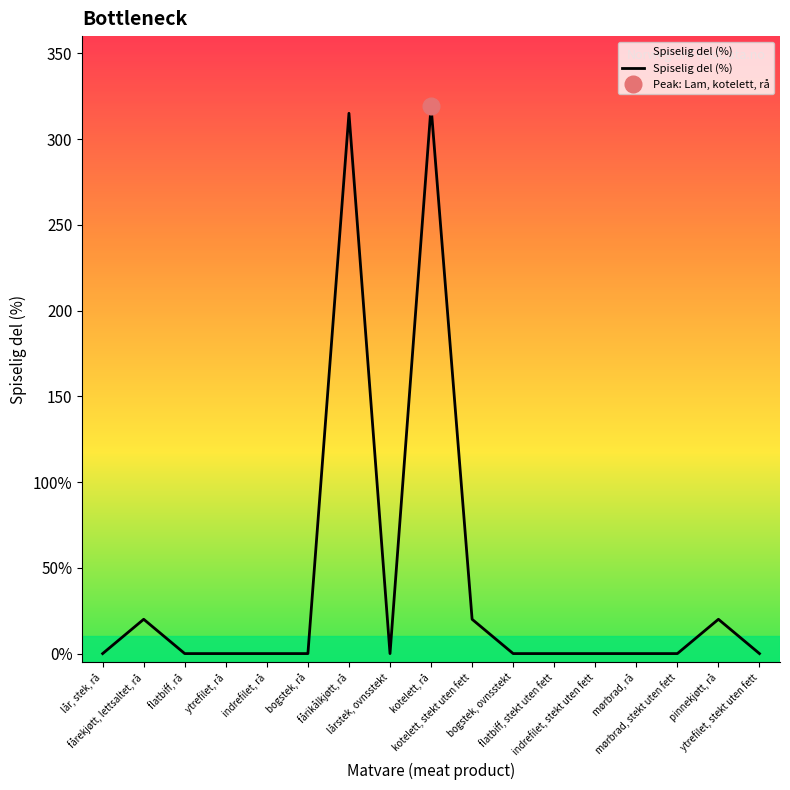

The value at flatbiff, stekt uten fett is 0. True or false?

True